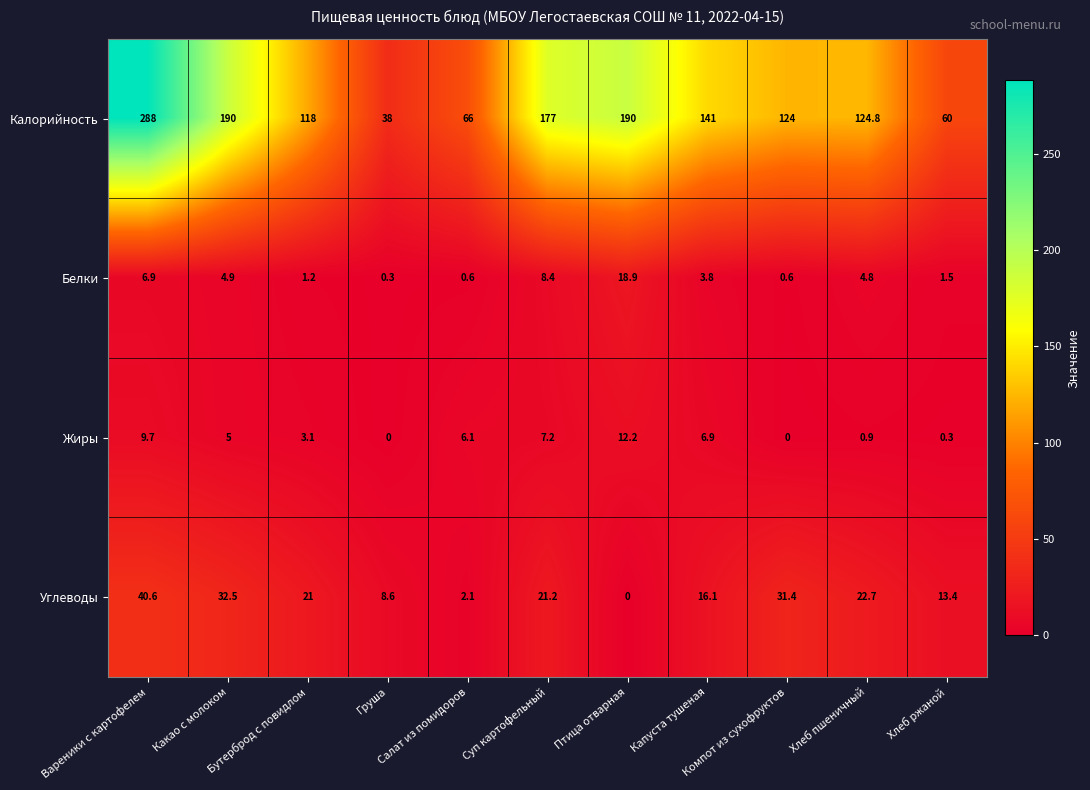

How many distinct data groups are displayed?

4